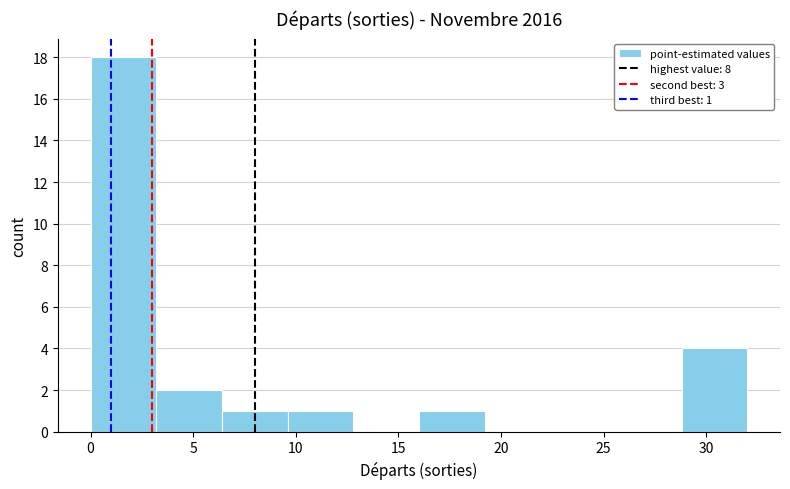

Which range on the x-axis has the tallest bar?

0.0 to 3.2